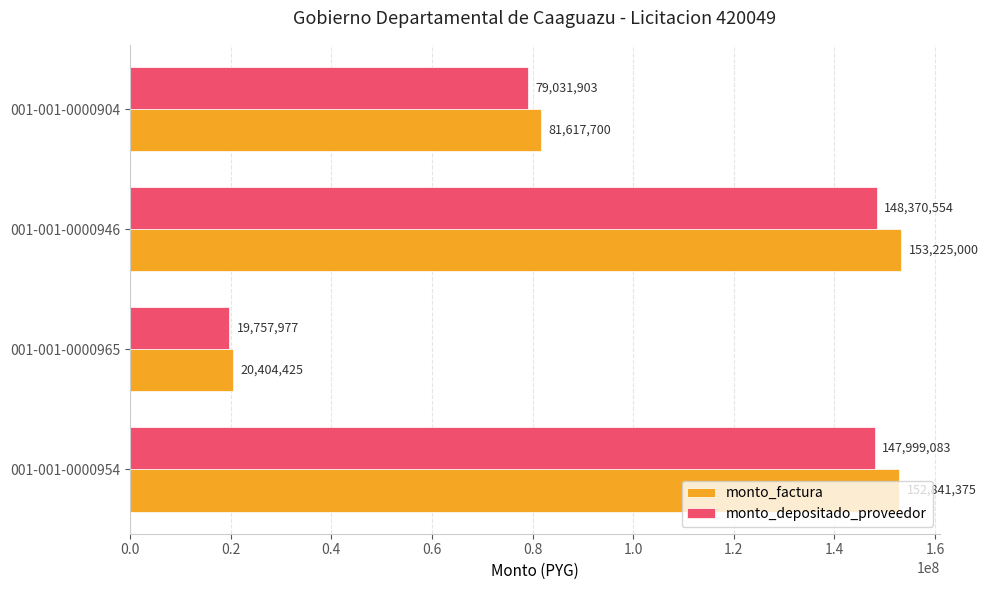

List the labels in order of monto_depositado_proveedor value, smallest first.

001-001-0000965, 001-001-0000904, 001-001-0000954, 001-001-0000946